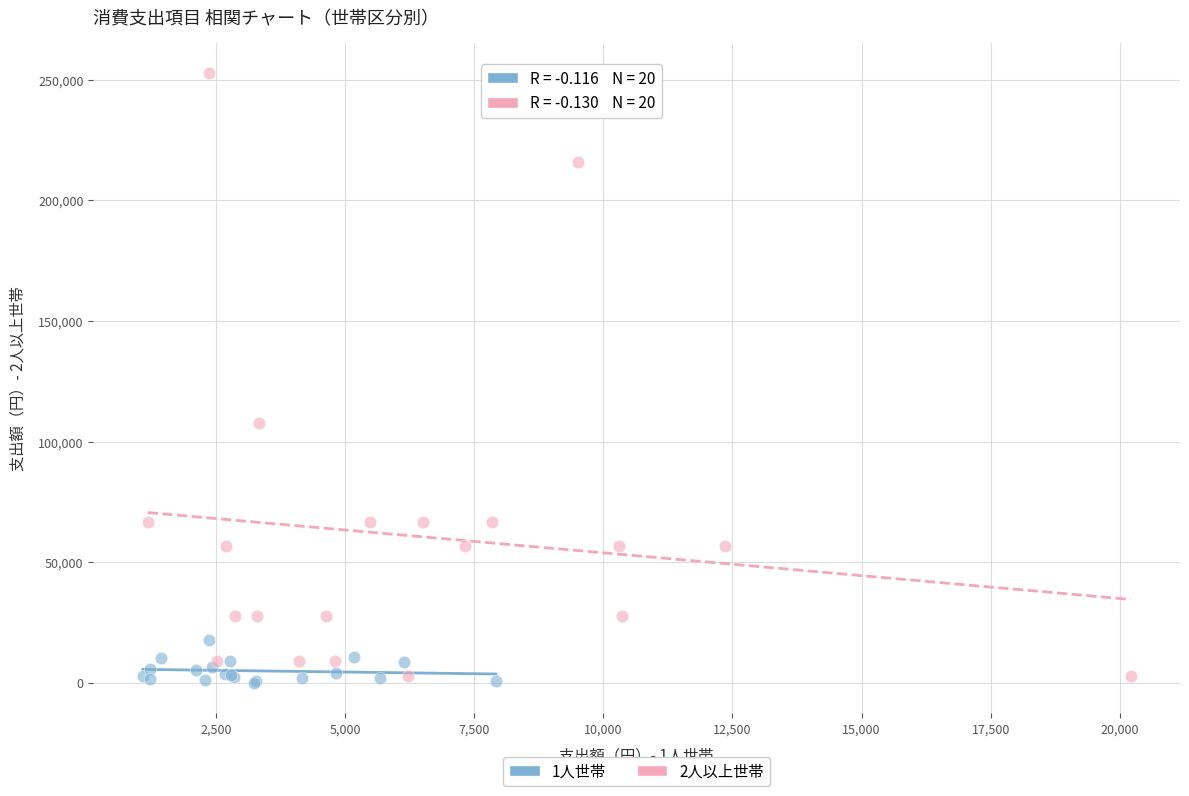

Which series has the largest Y range (max minus min)?

2人以上世帯